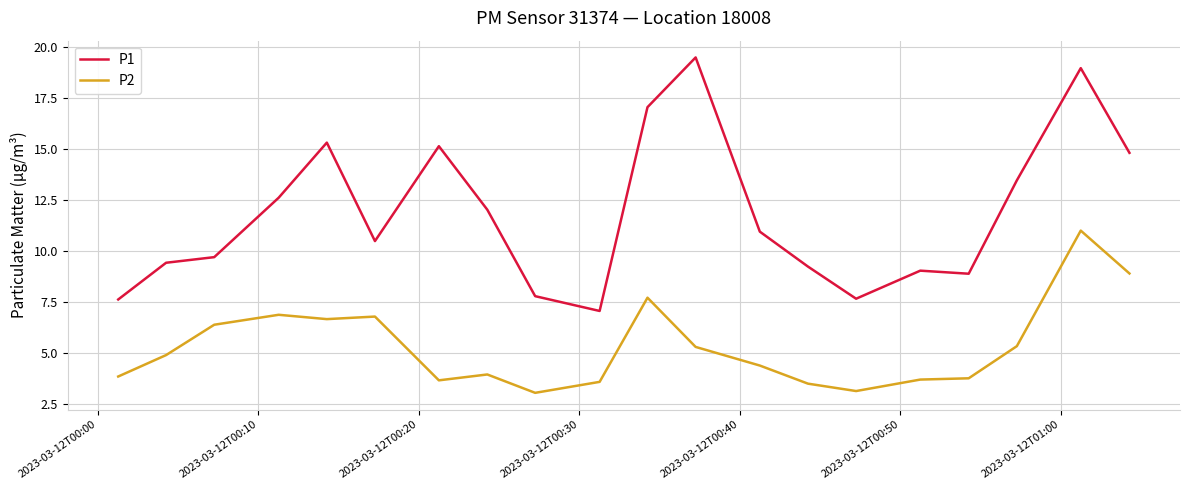

Which series has the widest spread of values?

P1